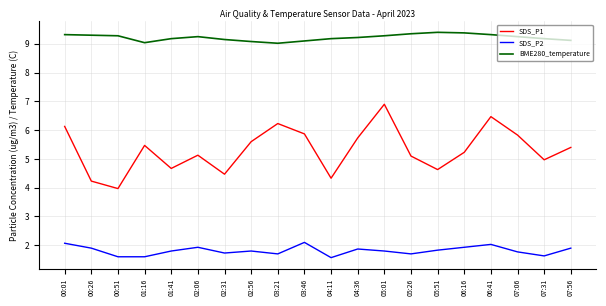

Which series has the widest spread of values?

SDS_P1